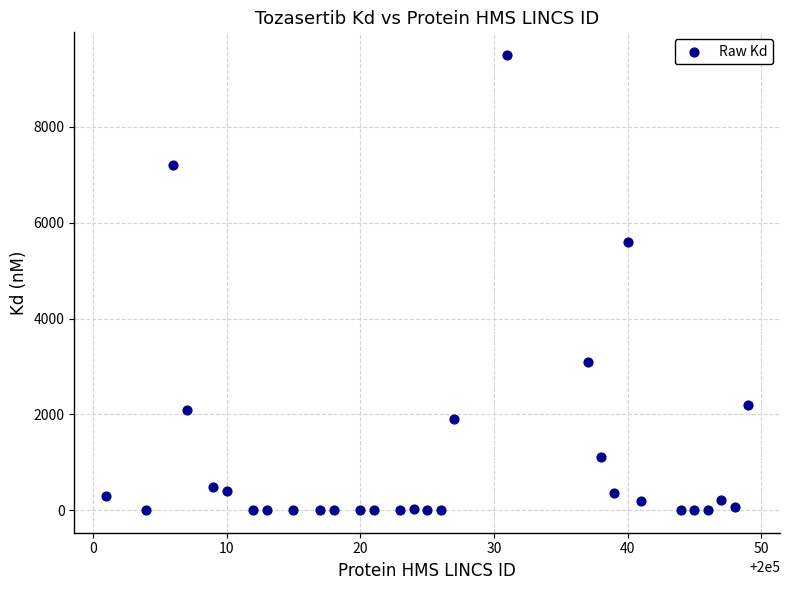

What is the range of X values (max minus min)?

48.0